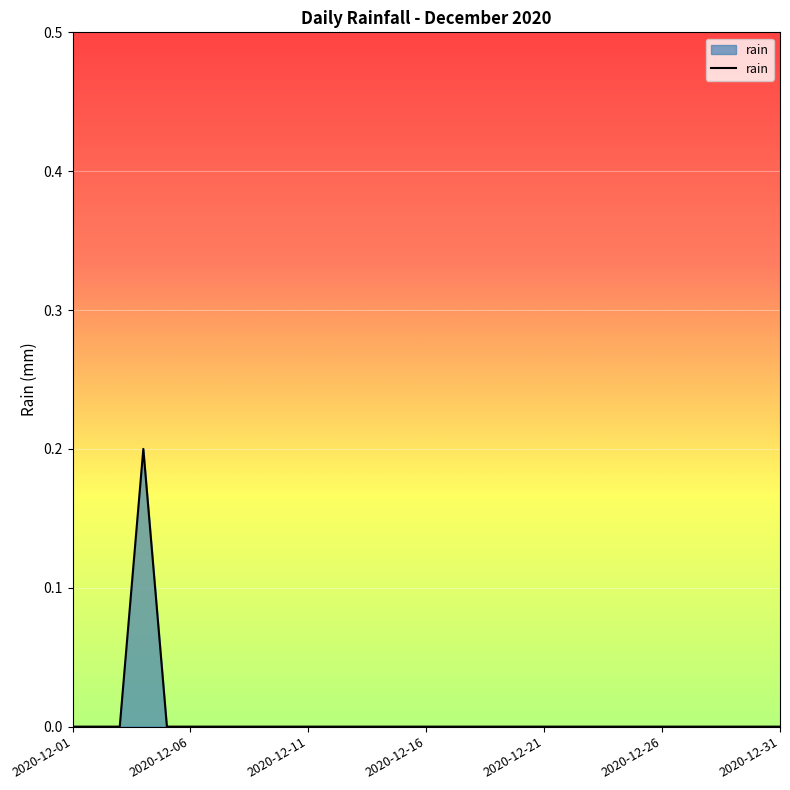

True or false: there are more than 2 points higher than both neighbors.

False